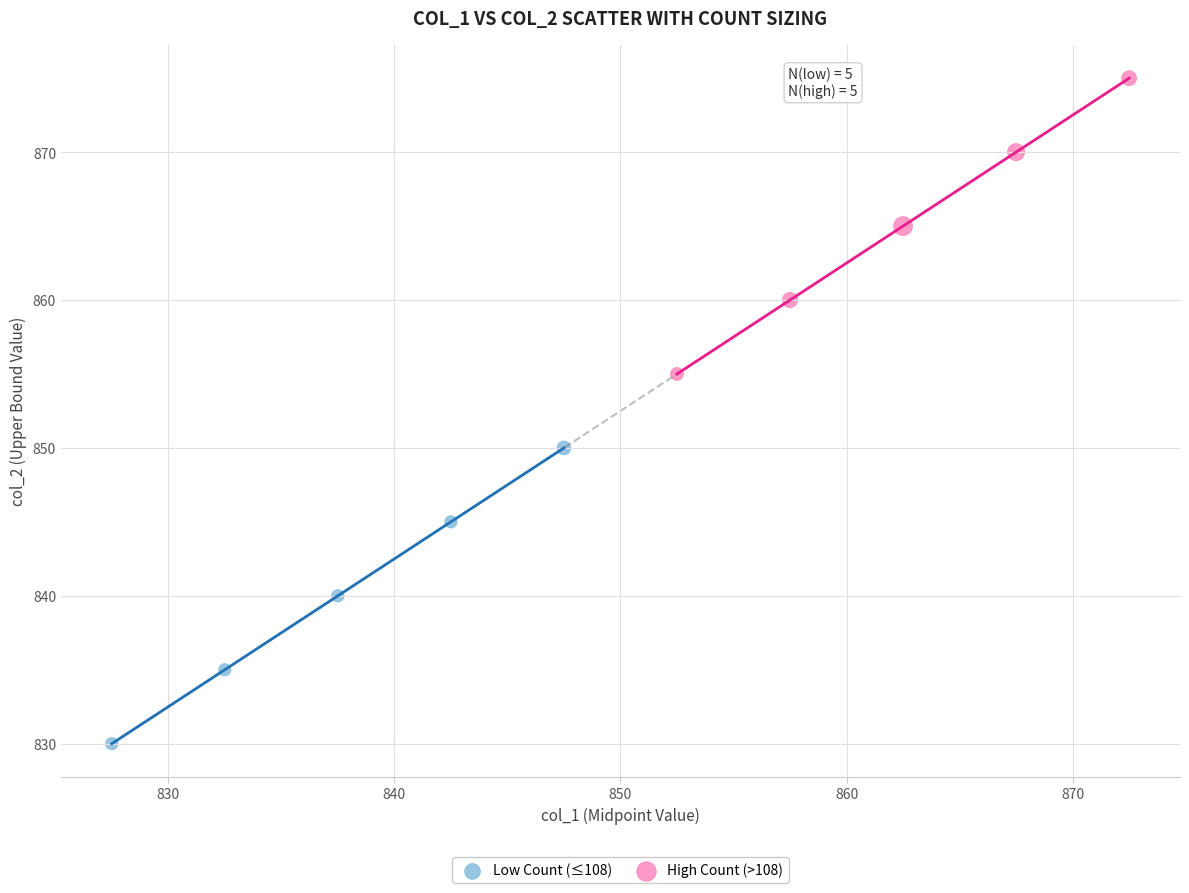

What are all the series names shown in the legend?

Low Count (≤108), High Count (>108)